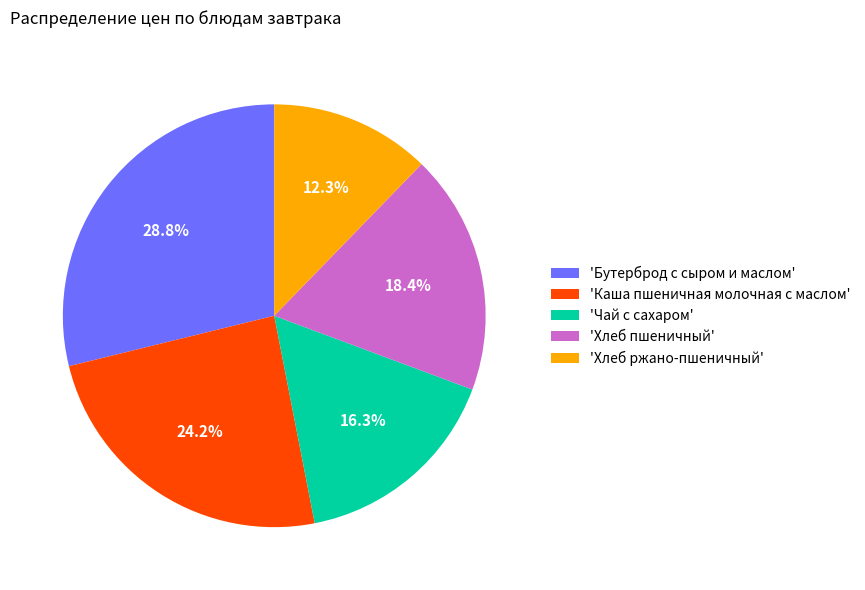

Rank the categories by value from highest to lowest.

'Бутерброд с сыром и маслом', 'Каша пшеничная молочная с маслом', 'Хлеб пшеничный', 'Чай с сахаром', 'Хлеб ржано-пшеничный'